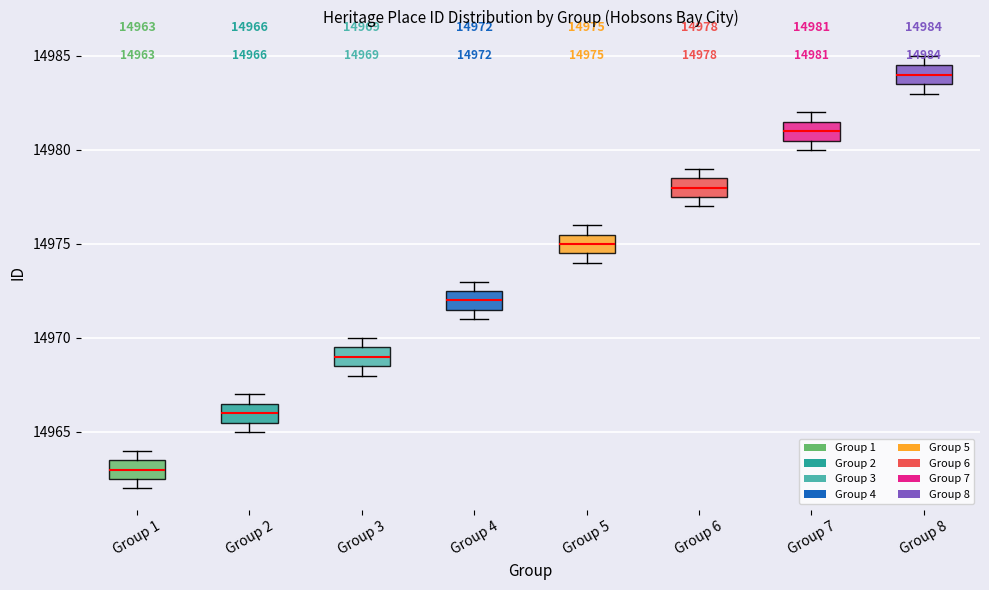

Which box's median line is the lowest?

Group 1